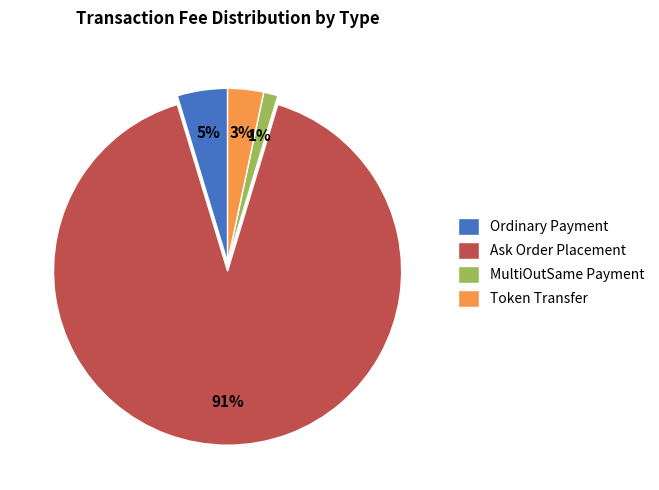

Which slice is the smallest?

MultiOutSame Payment